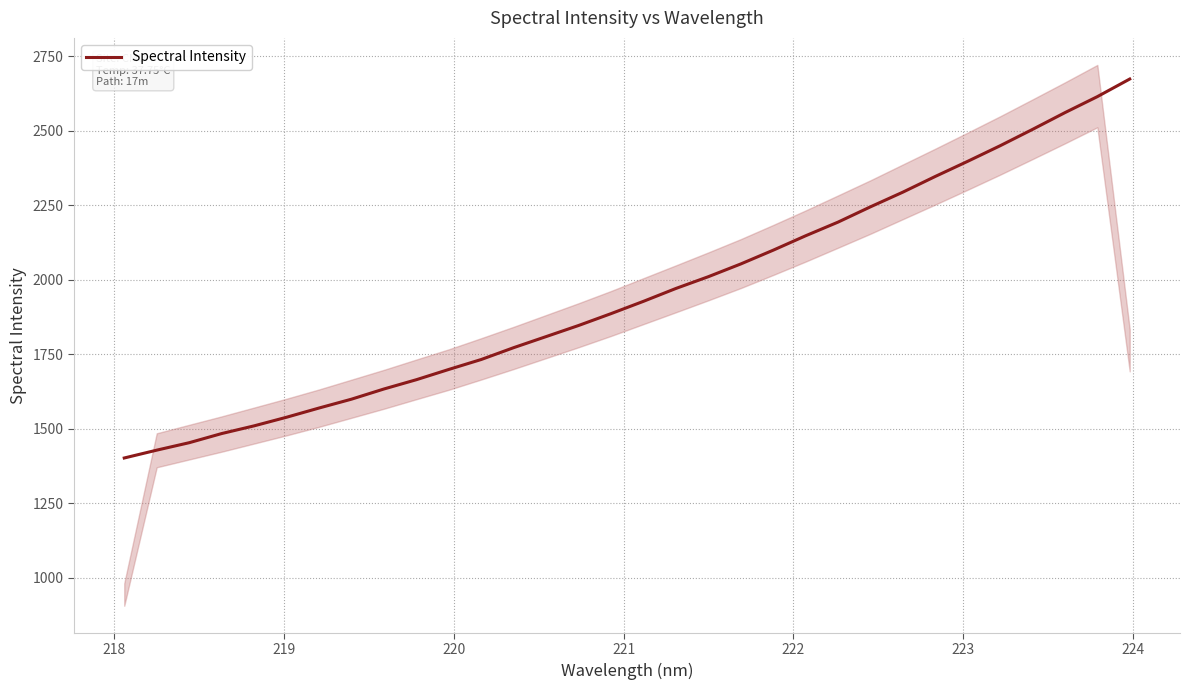

True or false: the data has more than 2 interior local peaks.

False